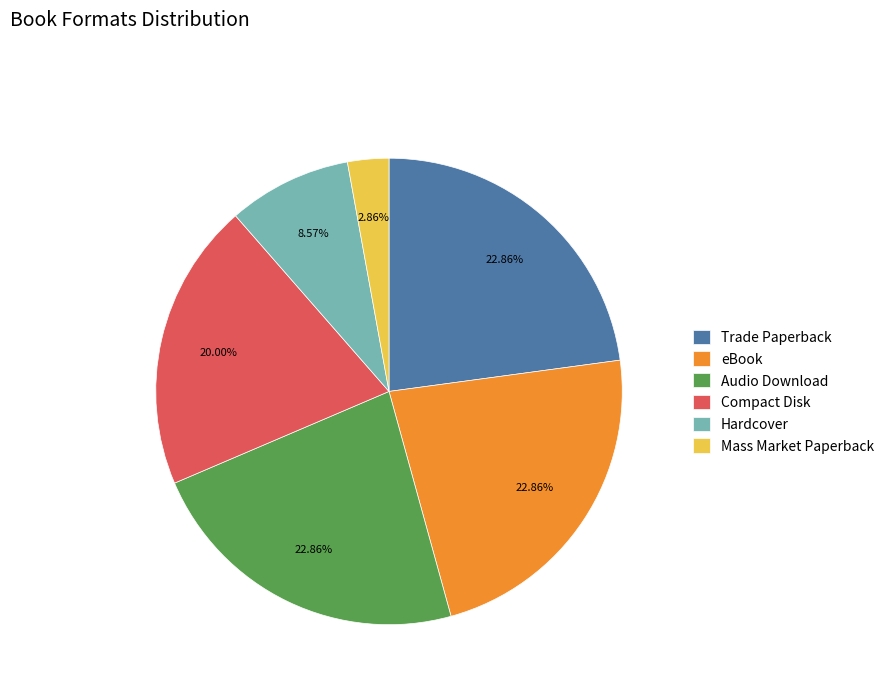

What percentage is the Trade Paperback slice, to the nearest percent?

23%